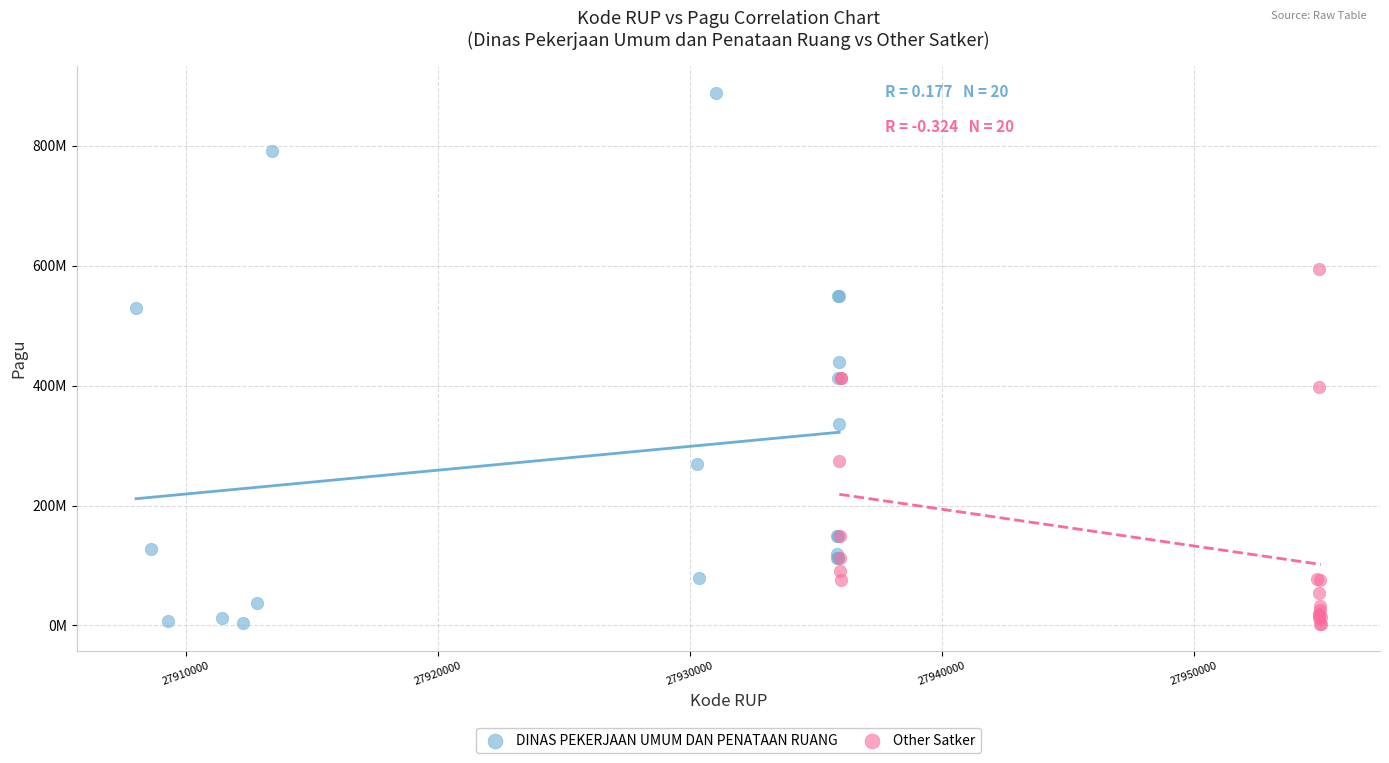

What are all the series names shown in the legend?

DINAS PEKERJAAN UMUM DAN PENATAAN RUANG, Other Satker